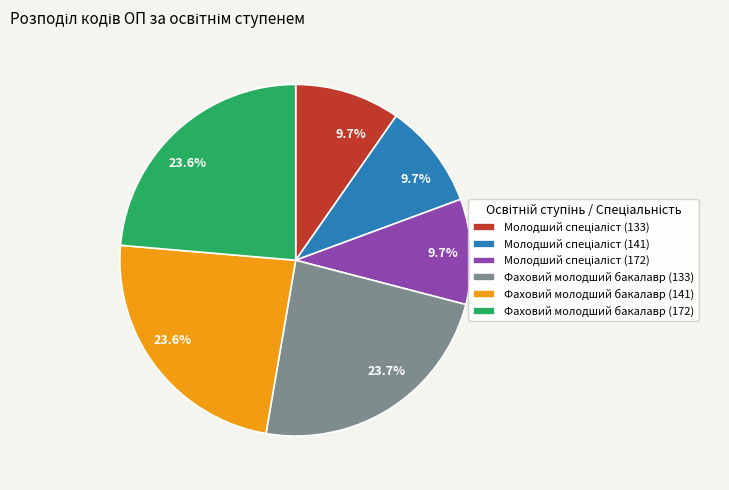

Does any single category account for the majority?

No